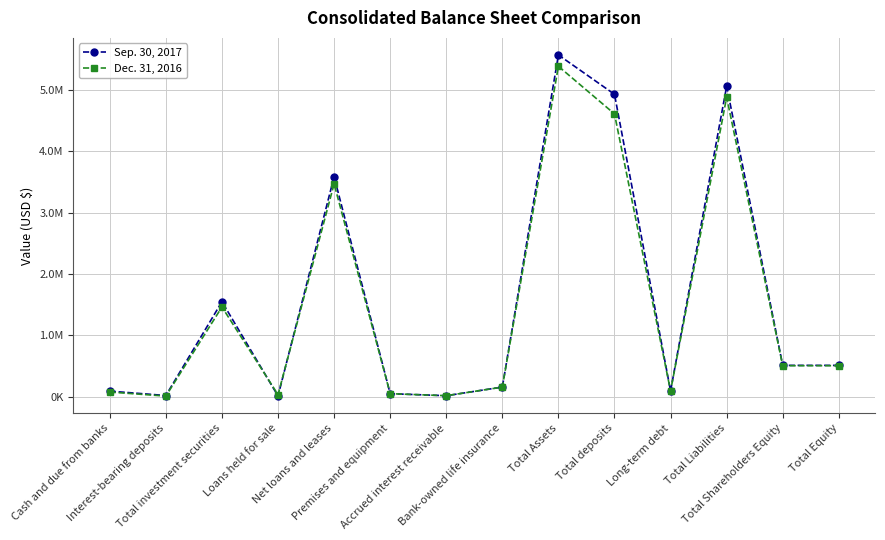

What are all the series names shown in the legend?

Sep. 30, 2017, Dec. 31, 2016